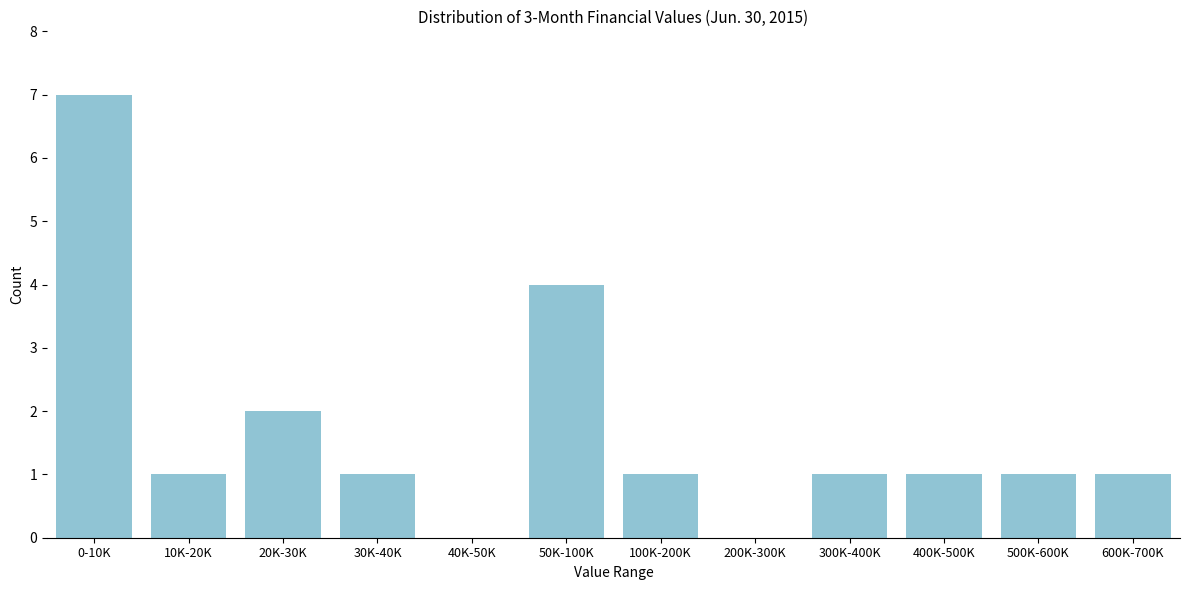

Reading left to right, extract all data points from this chart.

0-10K=7	10K-20K=1	20K-30K=2	30K-40K=1	40K-50K=0	50K-100K=4	100K-200K=1	200K-300K=0	300K-400K=1	400K-500K=1	500K-600K=1	600K-700K=1